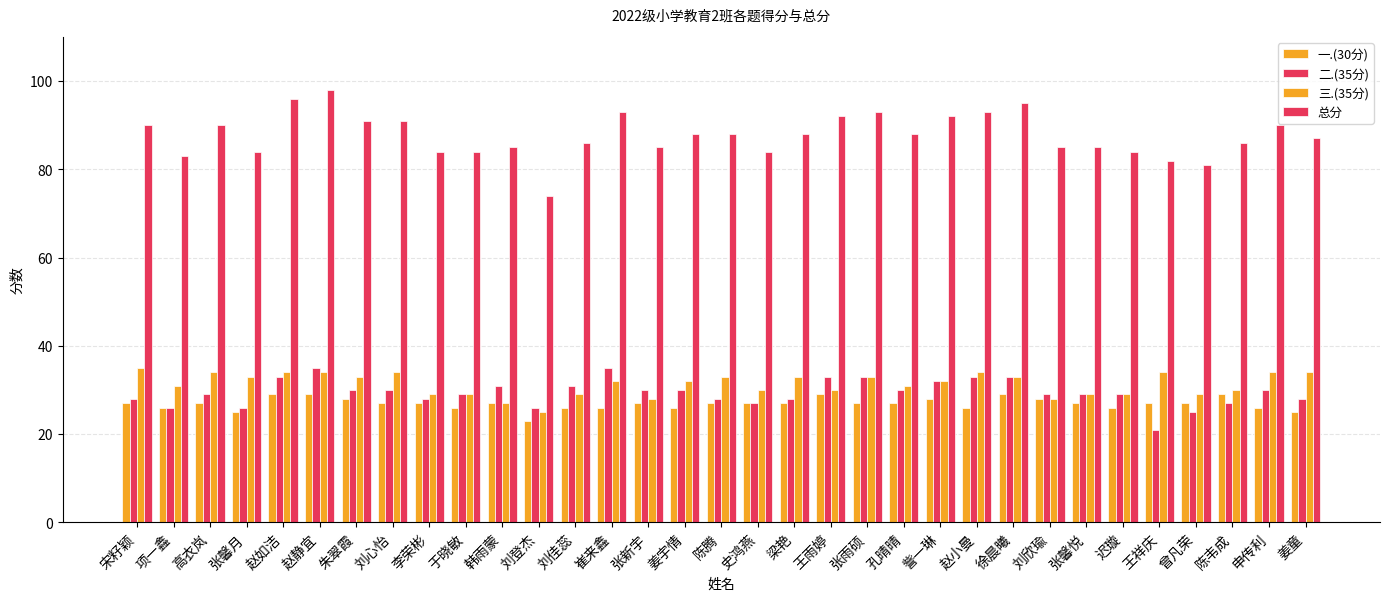

How many bars are there in each group?

4